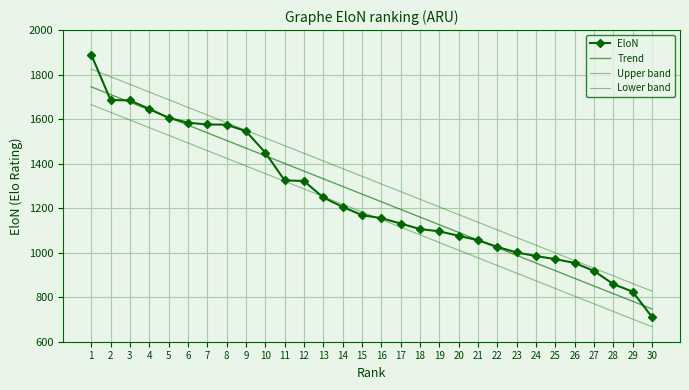

The value of Lower band at 20 is 1011.3. True or false?

True